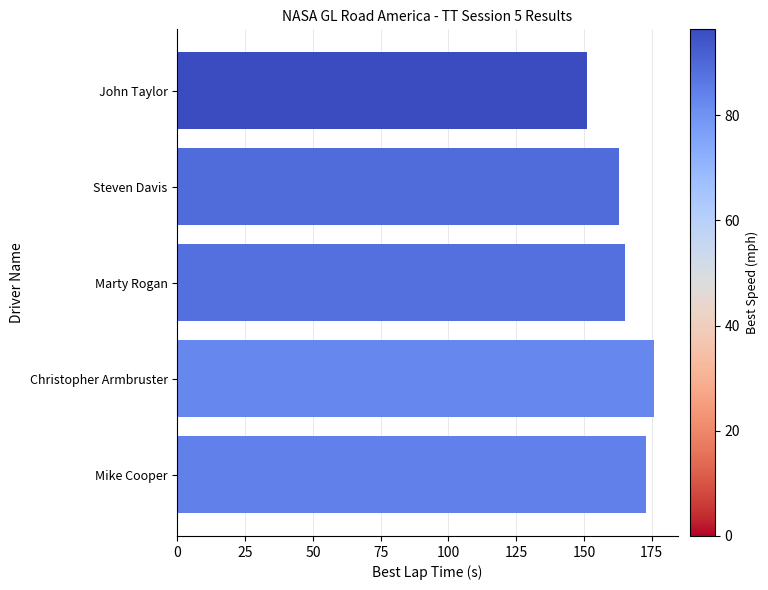

What is the difference between the second highest and minimum values?

21.5